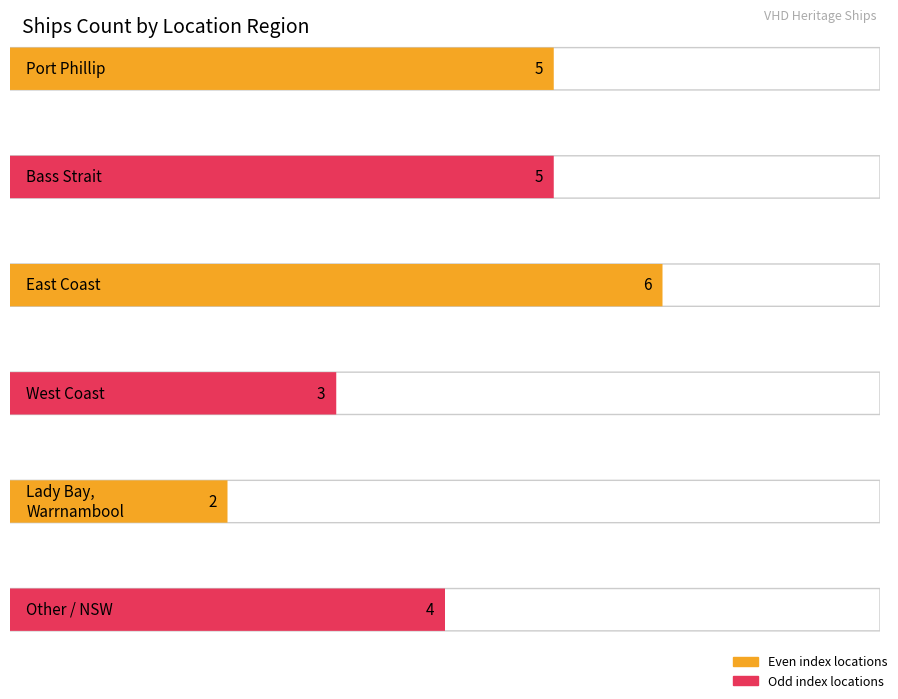

The value at East Coast is 3. True or false?

False